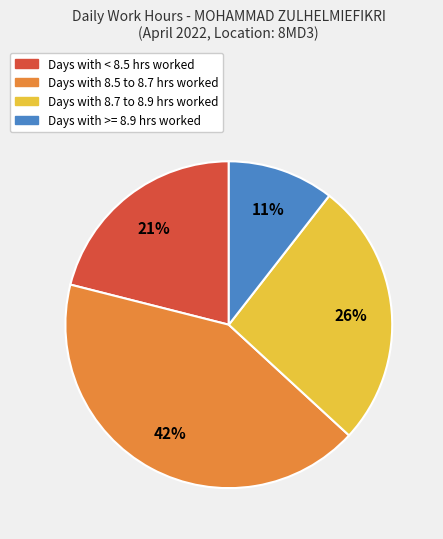

Does any single category account for the majority?

No